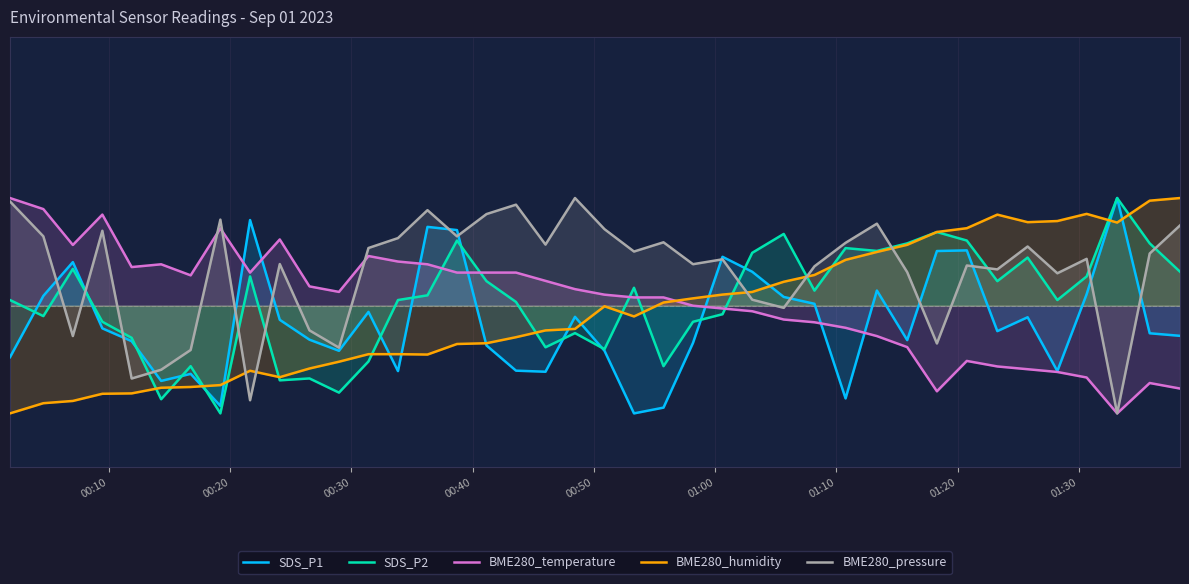

True or false: BME280_temperature has a value of -2.7 at 28.

False